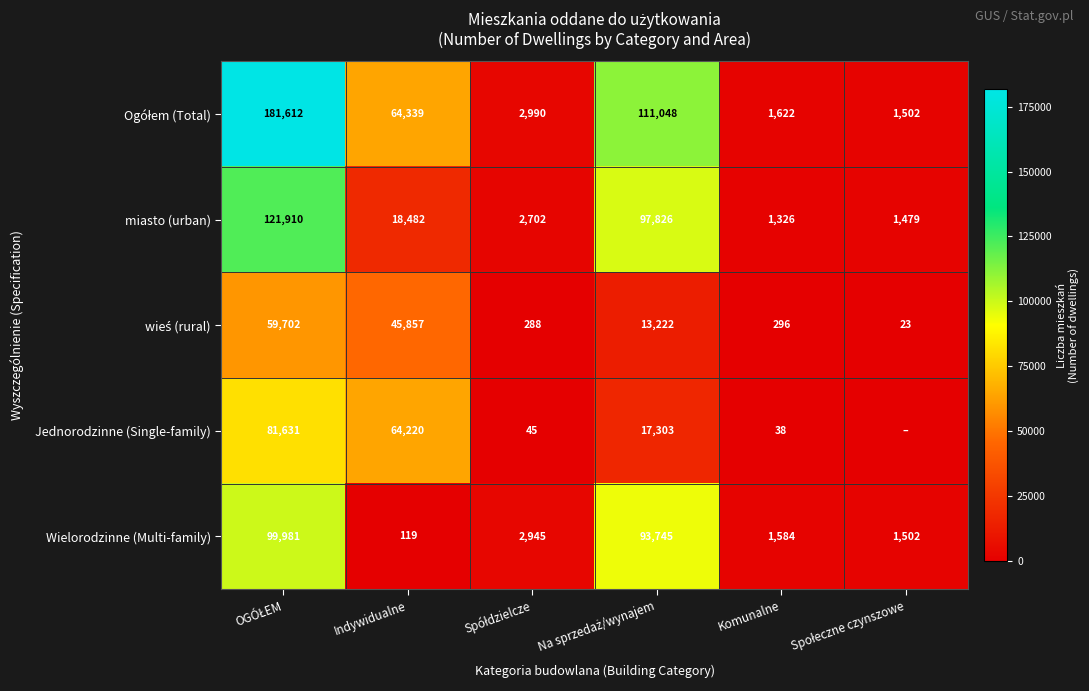

What is the difference between the highest and lowest values at Indywidualne?

64220